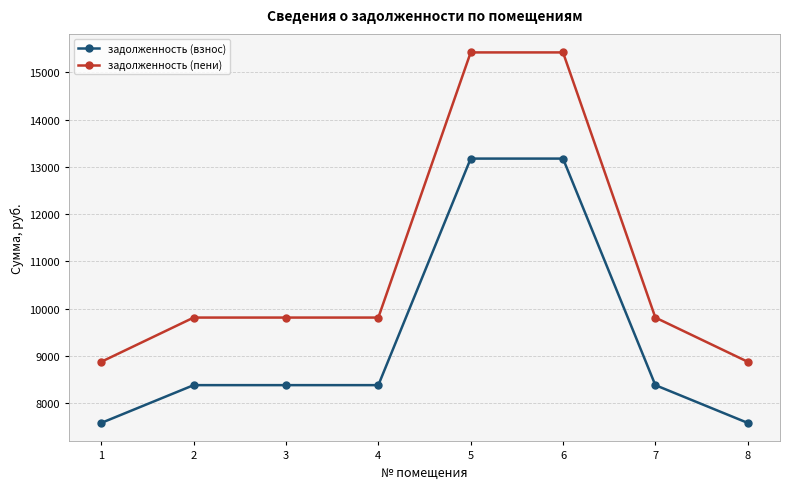

Count the number of categories in the chart.

8